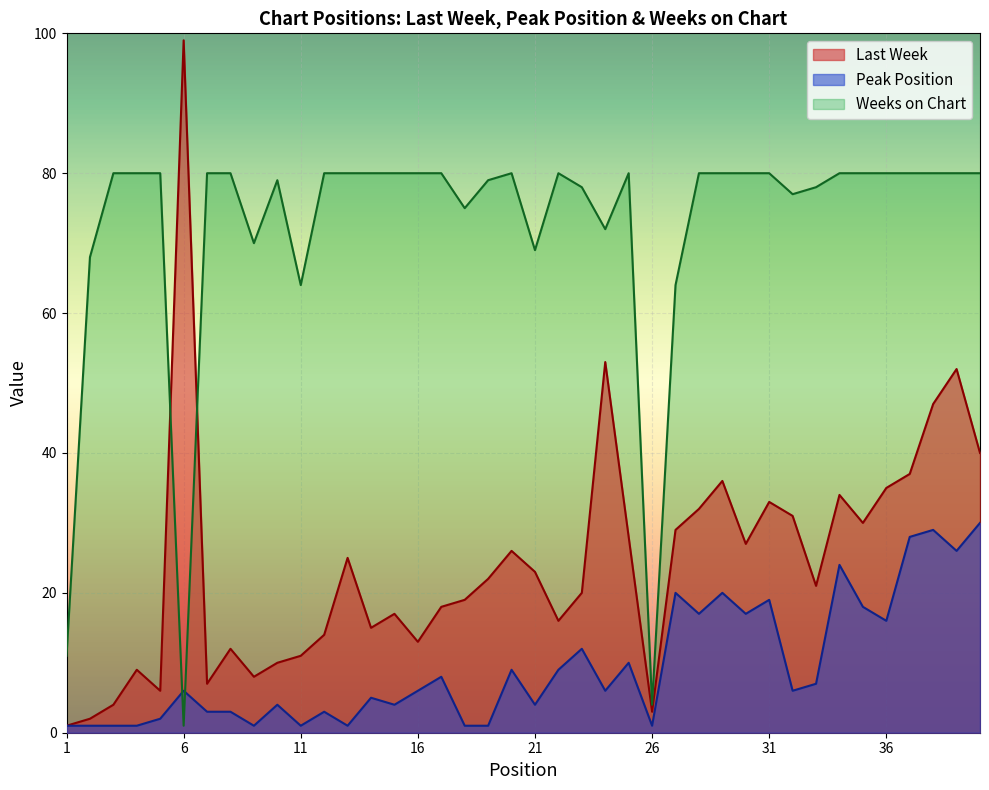

Reading left to right, what are all the values shown in this chart?

Last Week: 1	2	4	9	6	99	7	12	8	10	11	14	25	15	17	13	18	19	22	26	23	16	20	53	28	3	29	32	36	27	33	31	21	34	30	35	37	47	52	40
Peak Position: 1	1	1	1	2	6	3	3	1	4	1	3	1	5	4	6	8	1	1	9	4	9	12	6	10	1	20	17	20	17	19	6	7	24	18	16	28	29	26	30
Weeks on Chart: 11	68	80	80	80	1	80	80	70	79	64	80	80	80	80	80	80	75	79	80	69	80	78	72	80	4	64	80	80	80	80	77	78	80	80	80	80	80	80	80